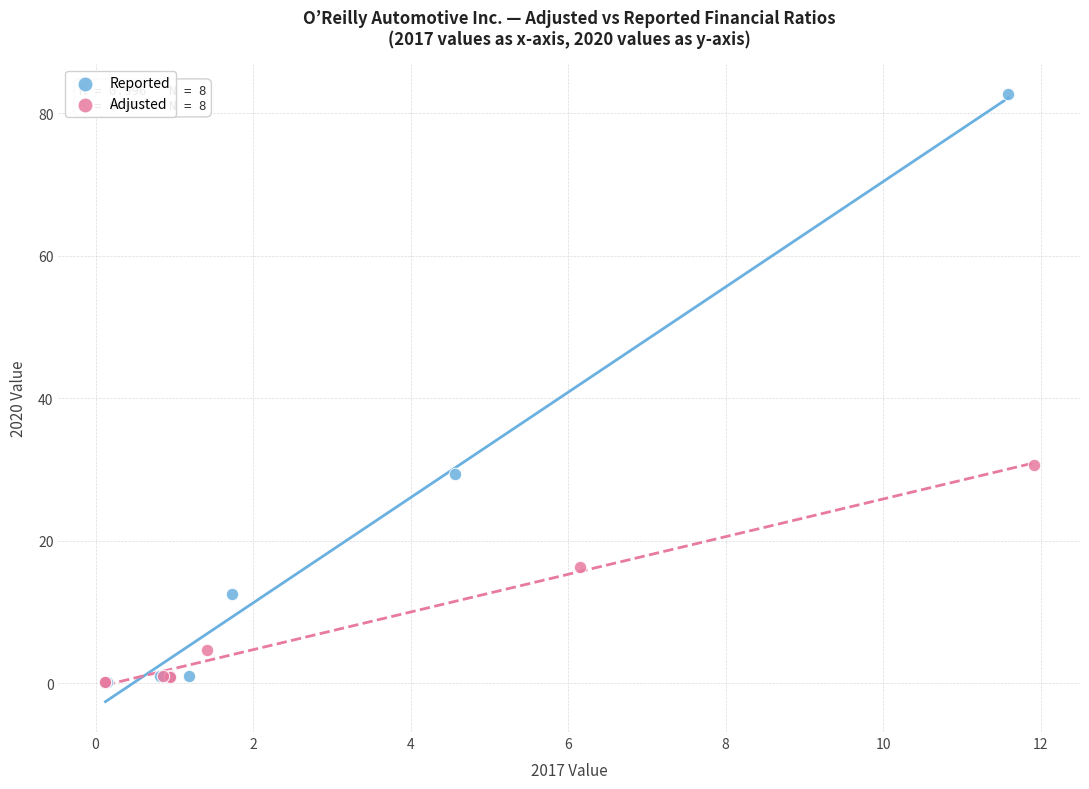

Which series has the largest Y range (max minus min)?

Reported